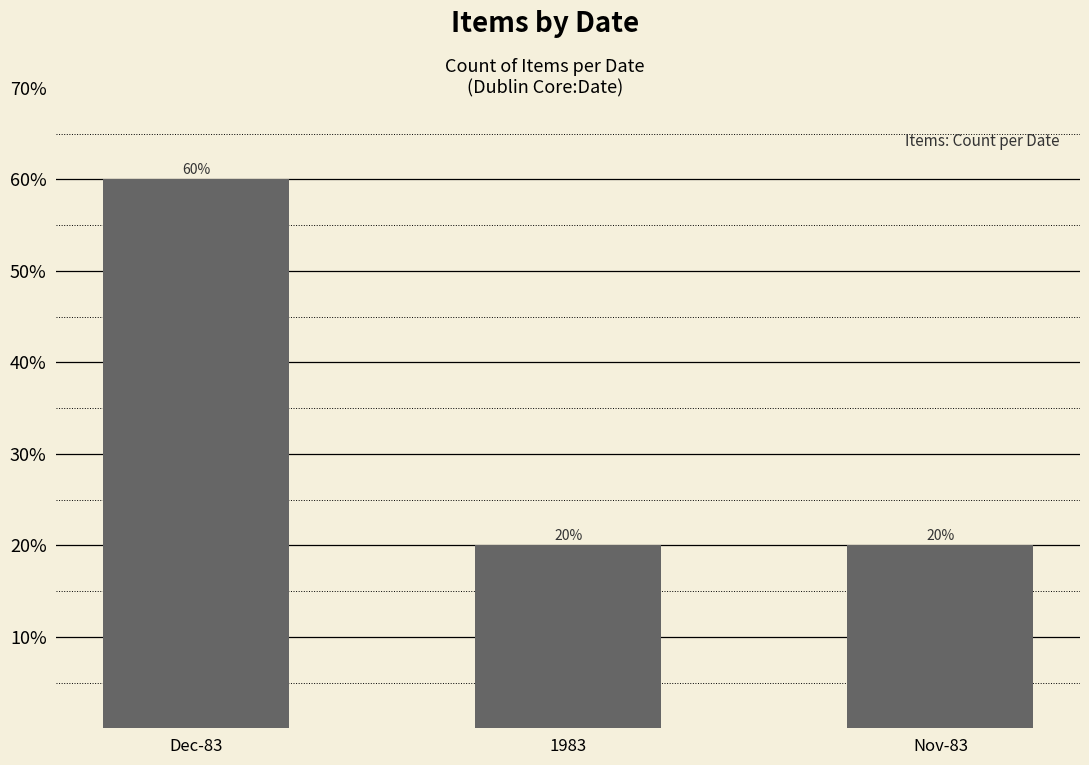

Count the values in the range 20 to 60.

3